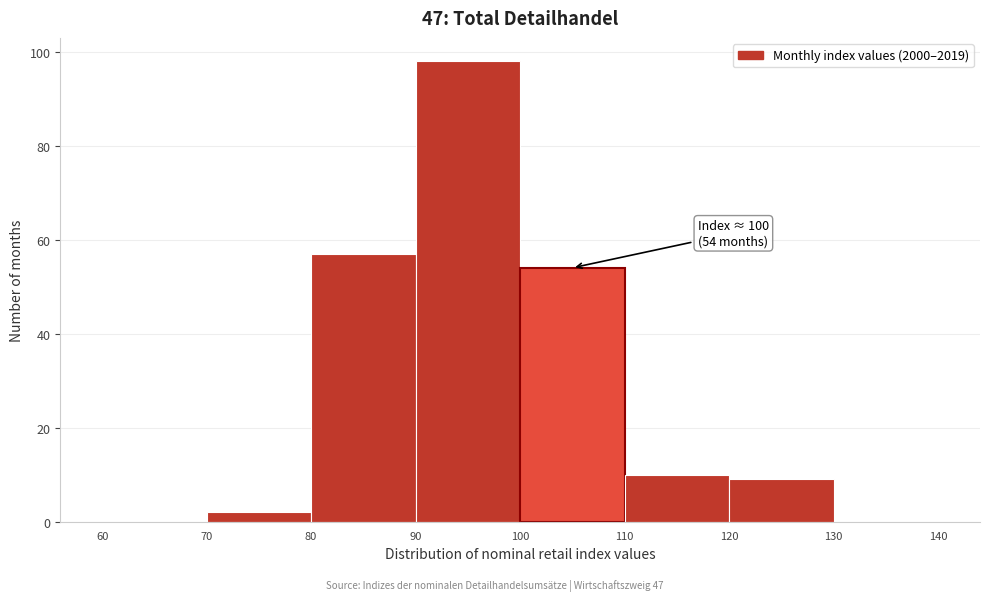

Which range on the x-axis has the tallest bar?

90 to 100